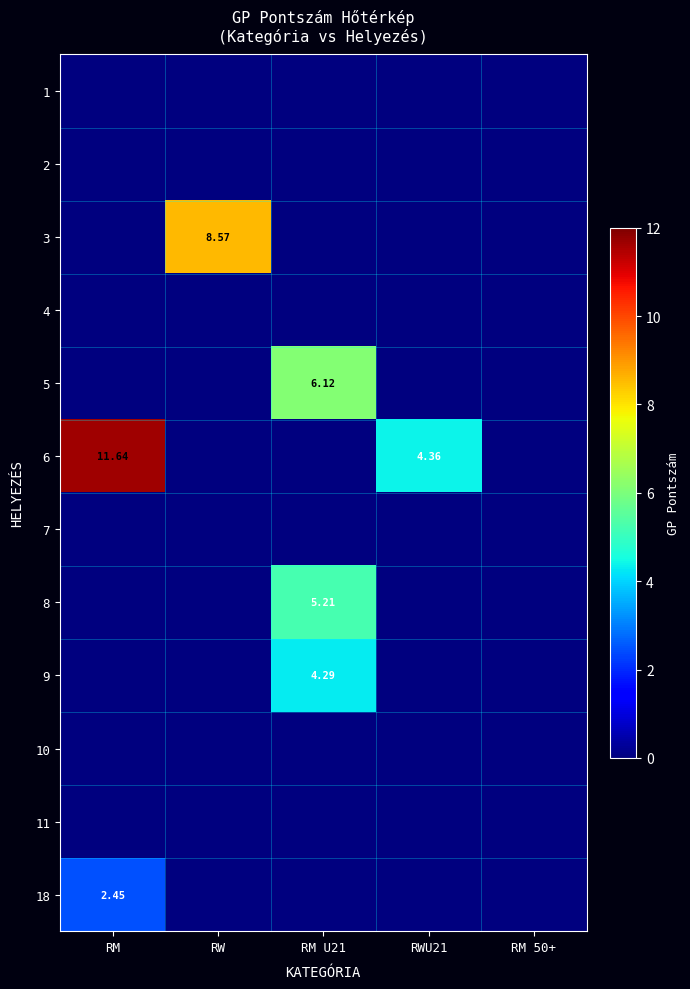

What is the sum of the 6 values at RM and RM 50+?

11.6